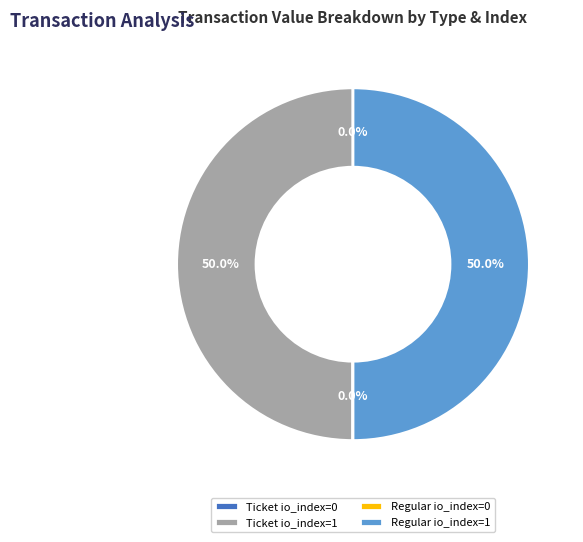

To the nearest percent, what is the average slice percentage?

25%